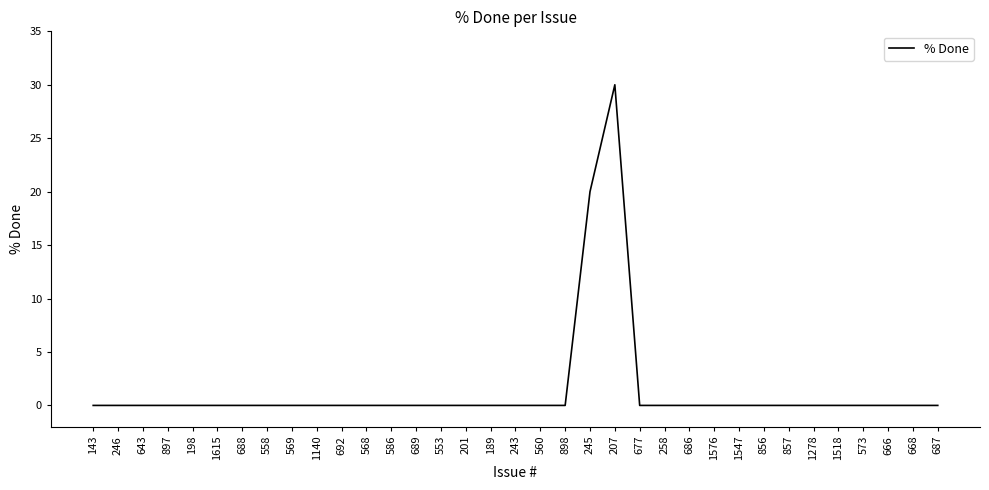

At which label is the value closest to 15?

245